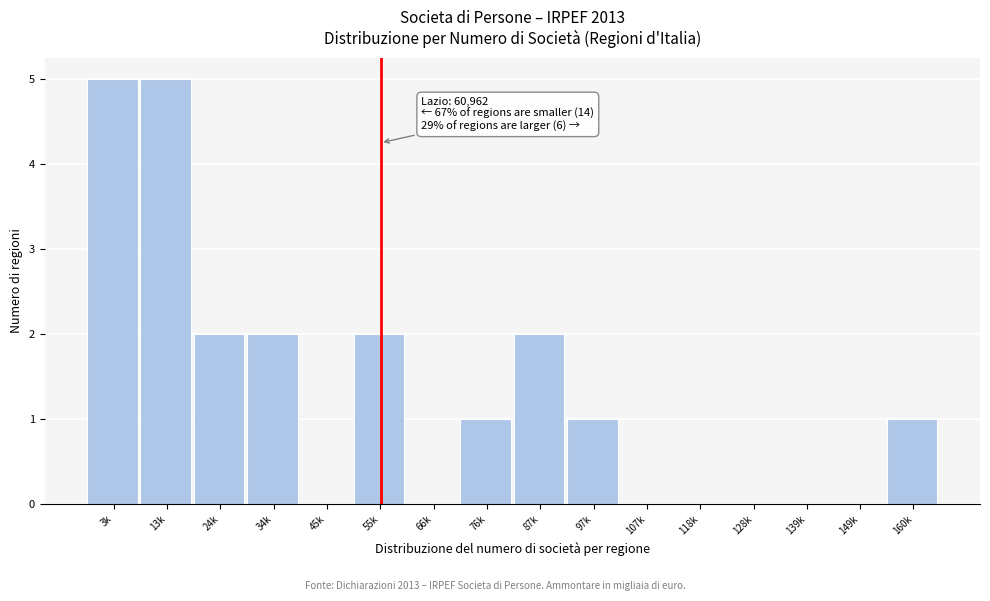

Reading left to right, what are all the values shown in this chart?

3k=5	13k=5	24k=2	34k=2	45k=0	55k=2	66k=0	76k=1	87k=2	97k=1	107k=0	118k=0	128k=0	139k=0	149k=0	160k=1